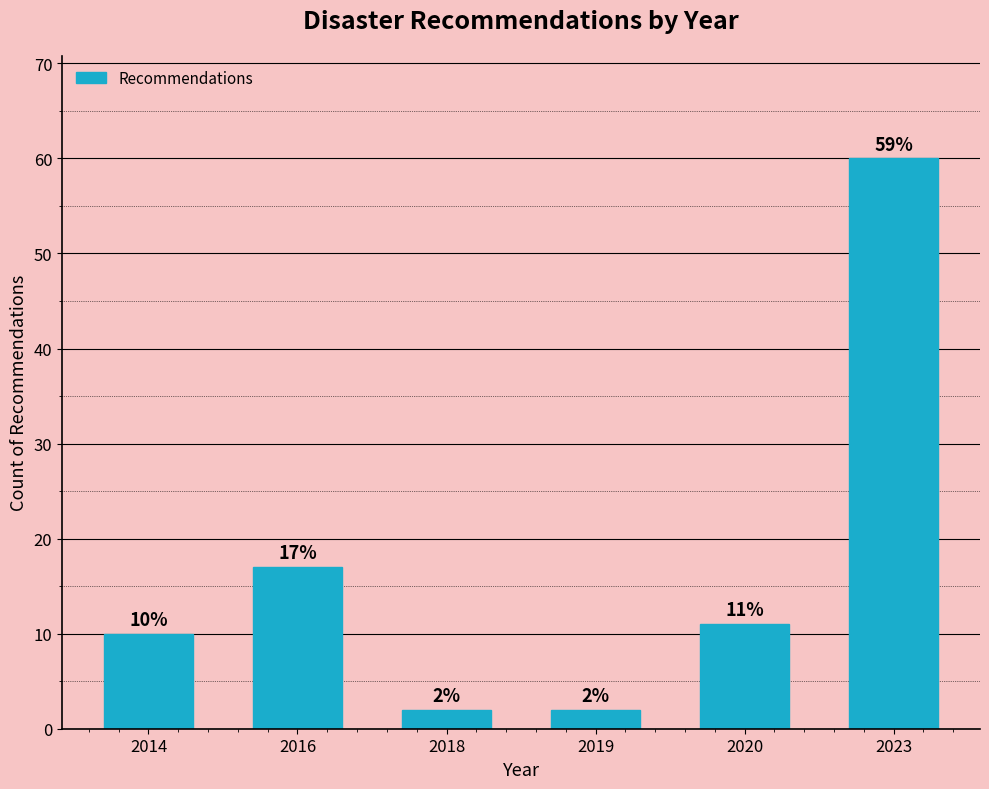

Reading right to left, what are all the values shown in this chart?

2023=60	2020=11	2019=2	2018=2	2016=17	2014=10